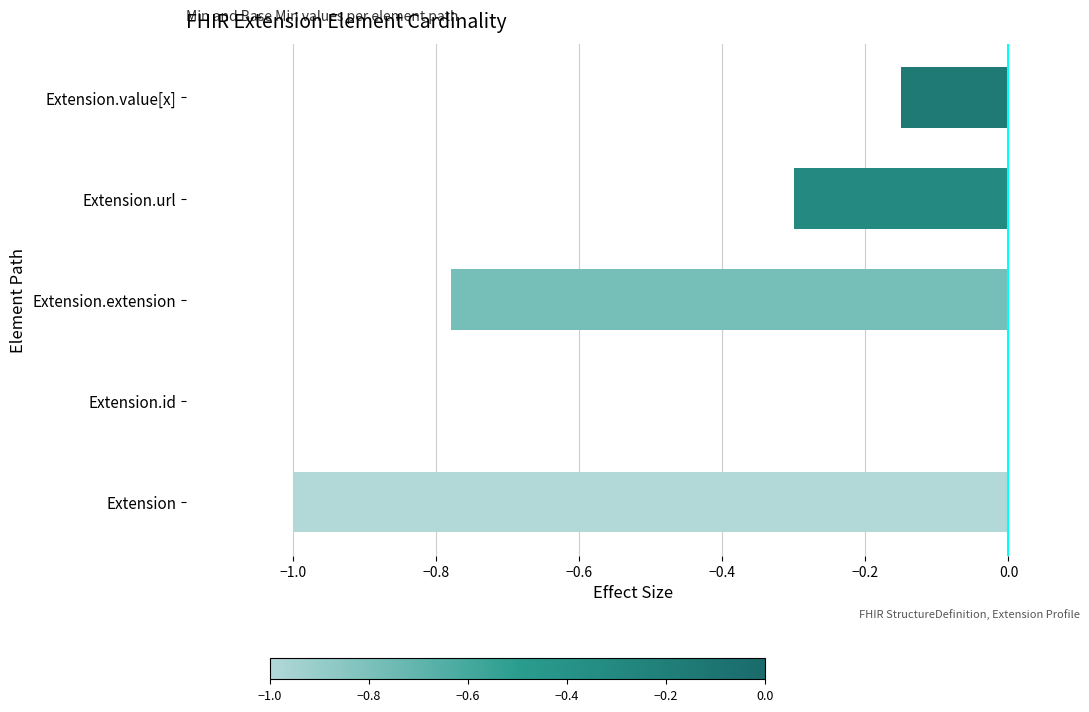

What is the change in value from Extension.extension to Extension.value[x]?

+0.6